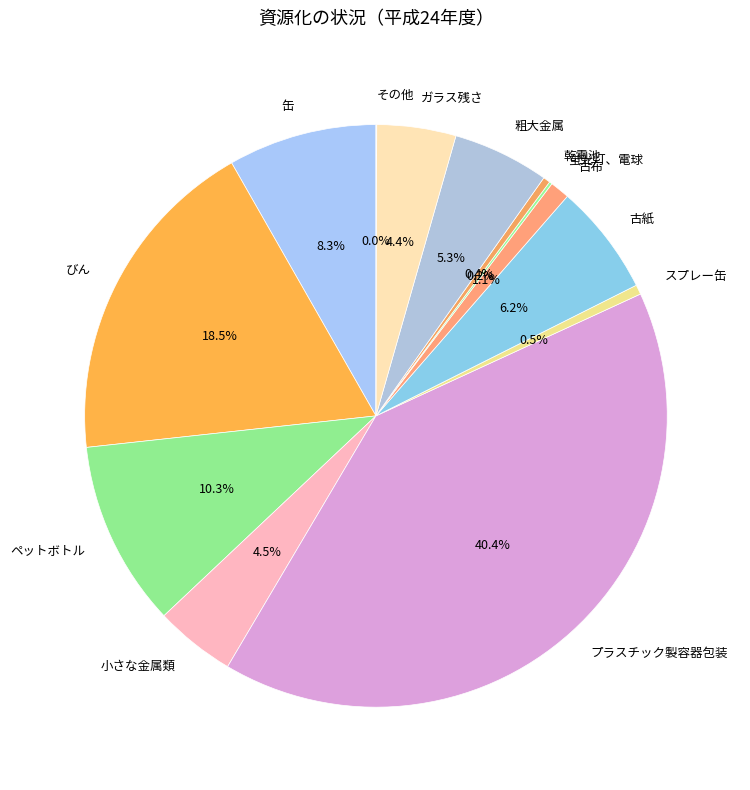

Is ペットボトル the majority of the pie?

No